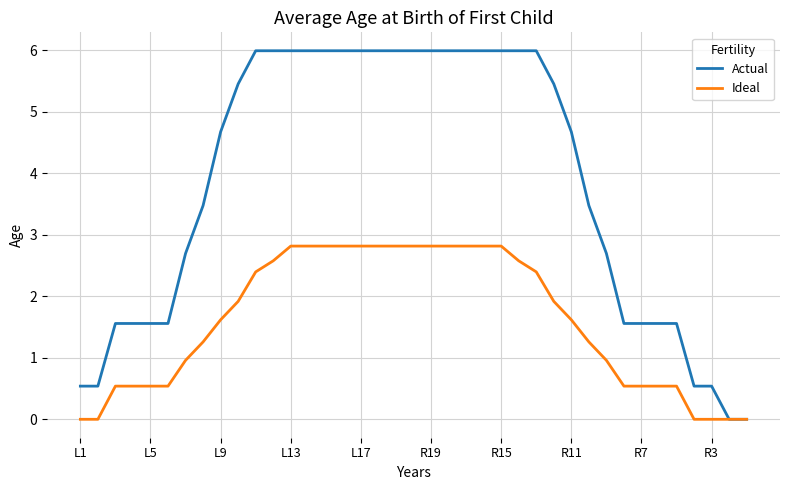

Rank the series by their average value, from lowest to highest.

Ideal, Actual